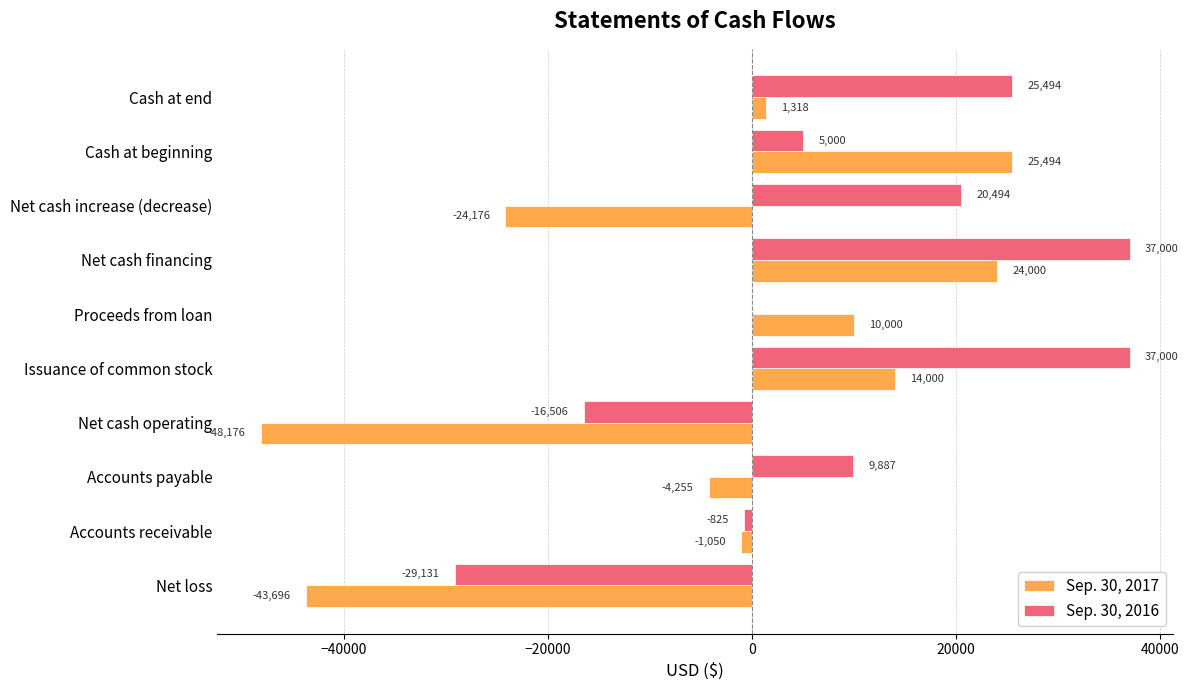

How many data points does each series have?

10